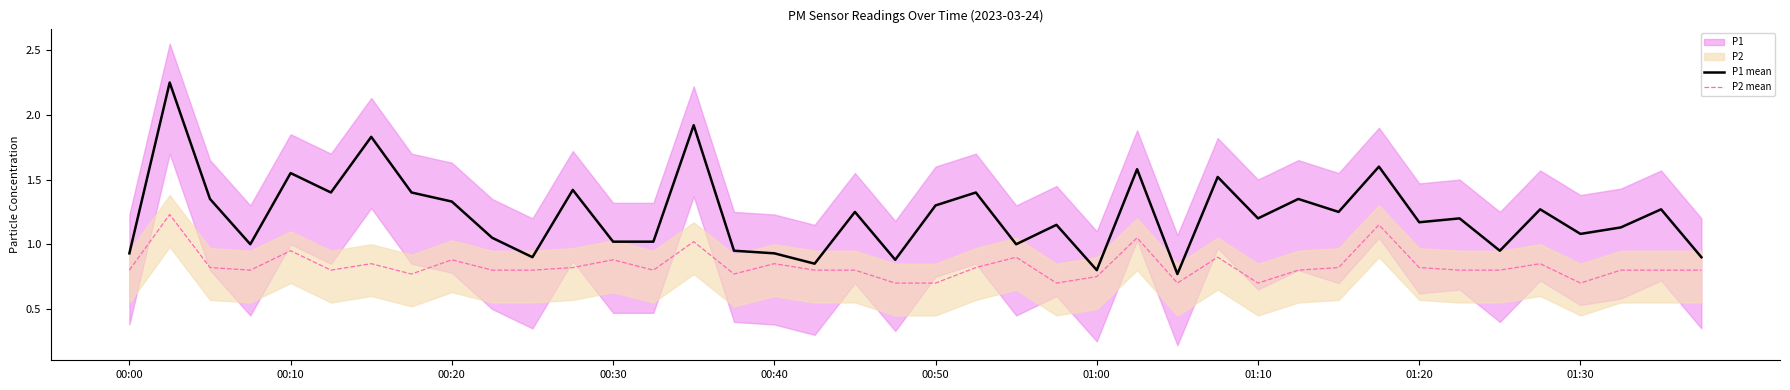

True or false: P1 mean and P2 mean intersect in this chart.

False